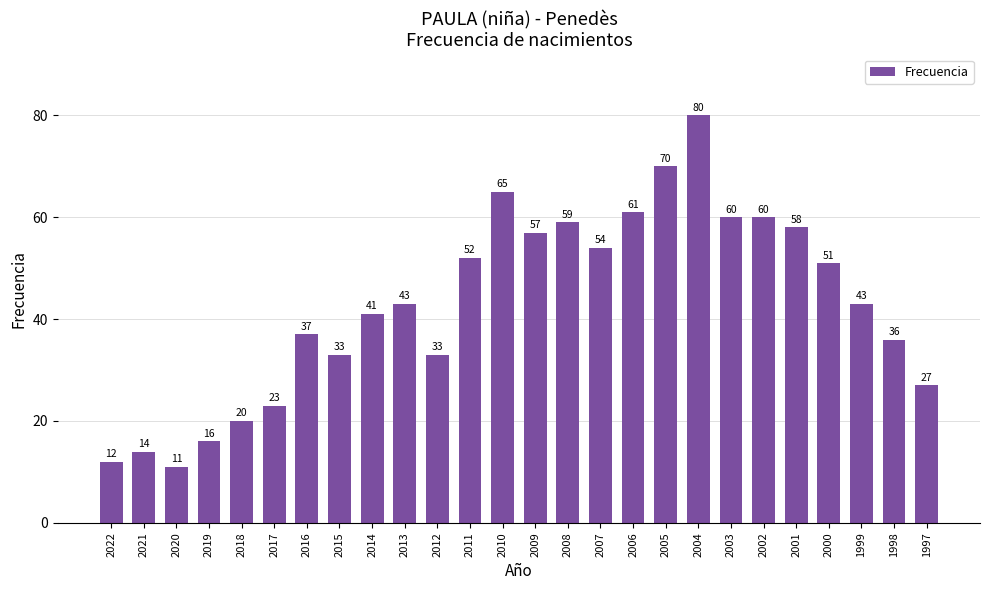

Is it true that the value at 2009 is 57?

True